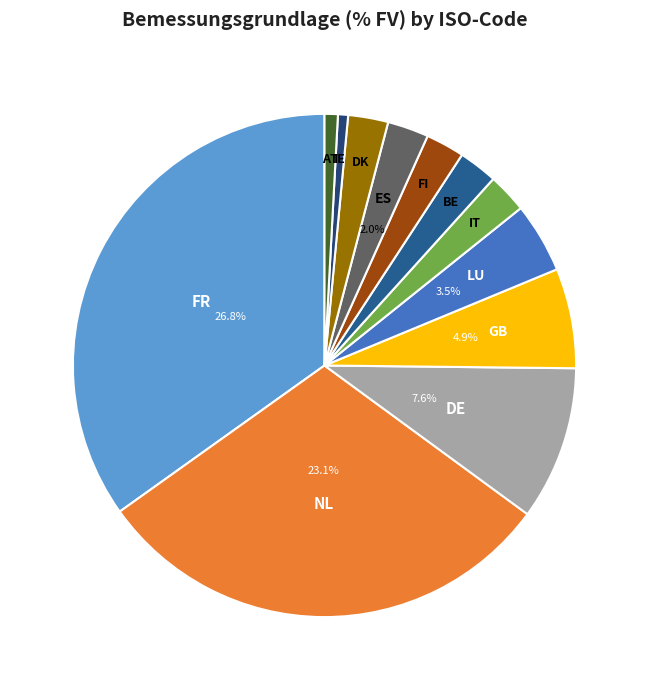

True or false: IE accounts for 1% of the total.

True